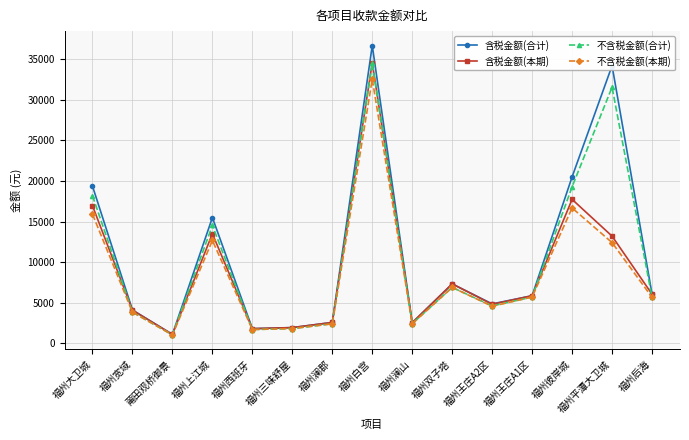

Rank the series by their average value, from lowest to highest.

不含税金额(本期), 含税金额(本期), 不含税金额(合计), 含税金额(合计)